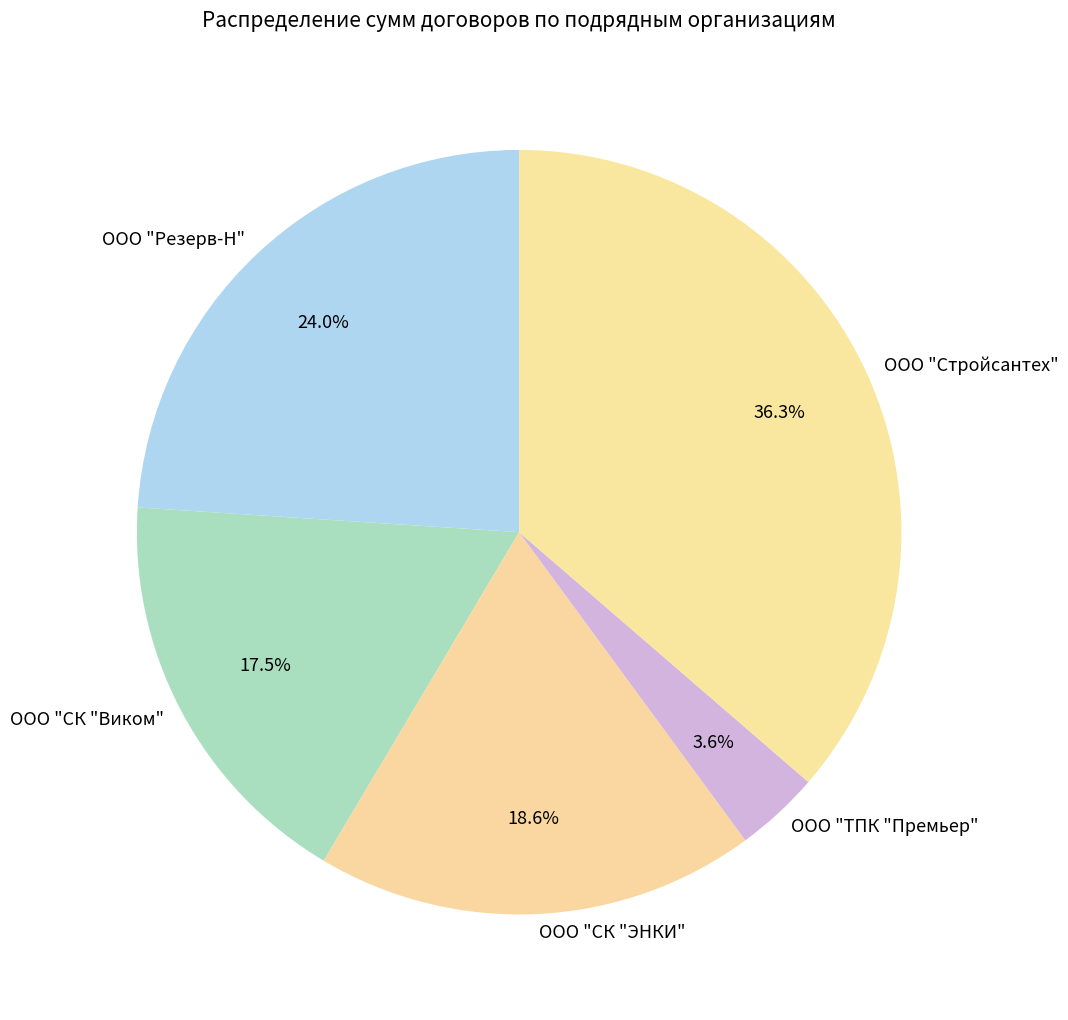

Is the sum of ООО "Стройсантех" and ООО "СК "ЭНКИ" greater than half?

Yes